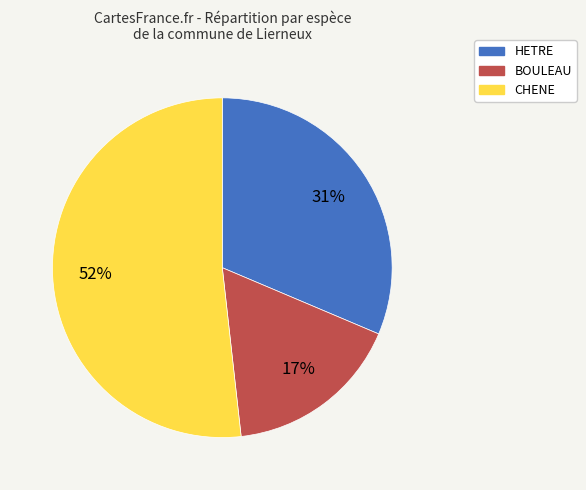

What is the ratio of the value at HETRE to the value at CHENE?

0.6